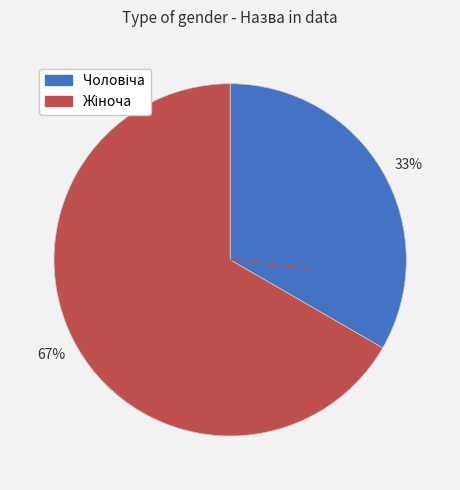

True or false: 33% accounts for 33% of the total.

True